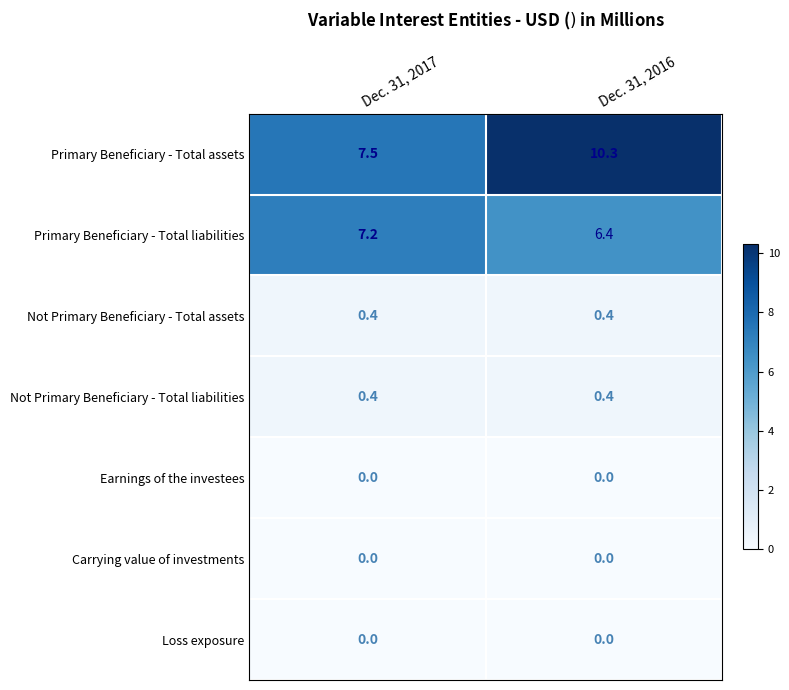

Where does the Primary Beneficiary - Total assets series first go above 10?

Dec. 31, 2016